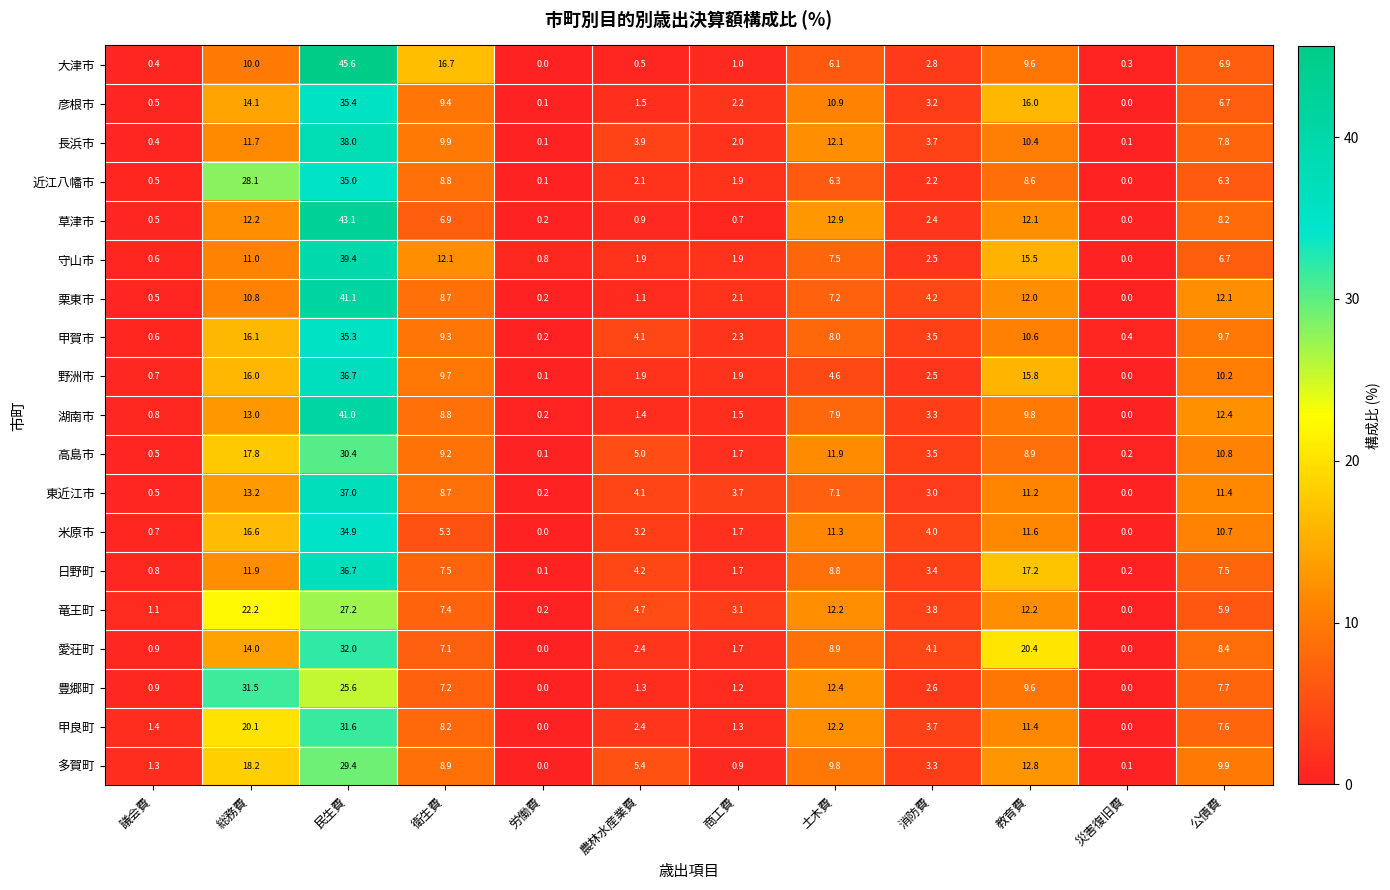

At how many categories does at least one series exceed 28?

2